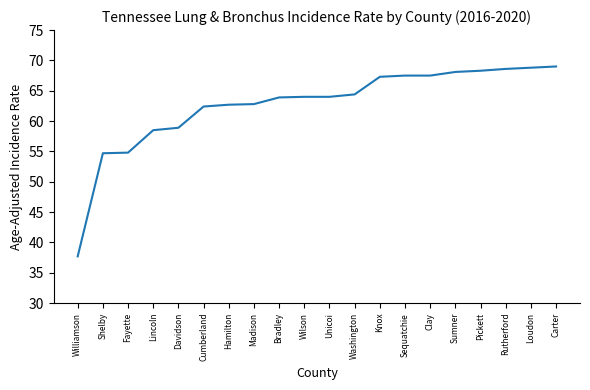

How many lines are shown in the chart?

1